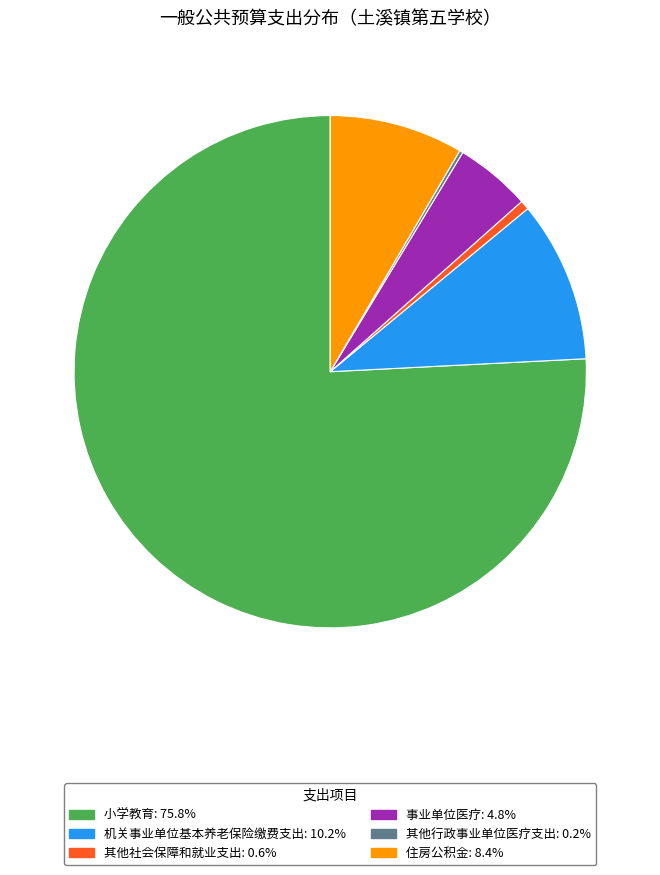

Which has a higher value, 事业单位医疗 or 机关事业单位基本养老保险缴费支出?

机关事业单位基本养老保险缴费支出